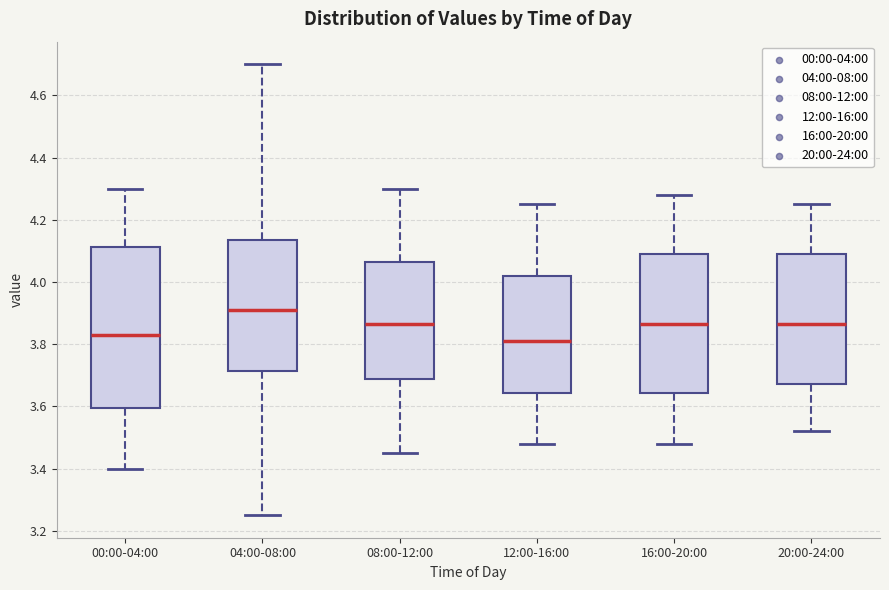

Comparing the boxes themselves (not the whiskers), which one is the tallest?

00:00-04:00